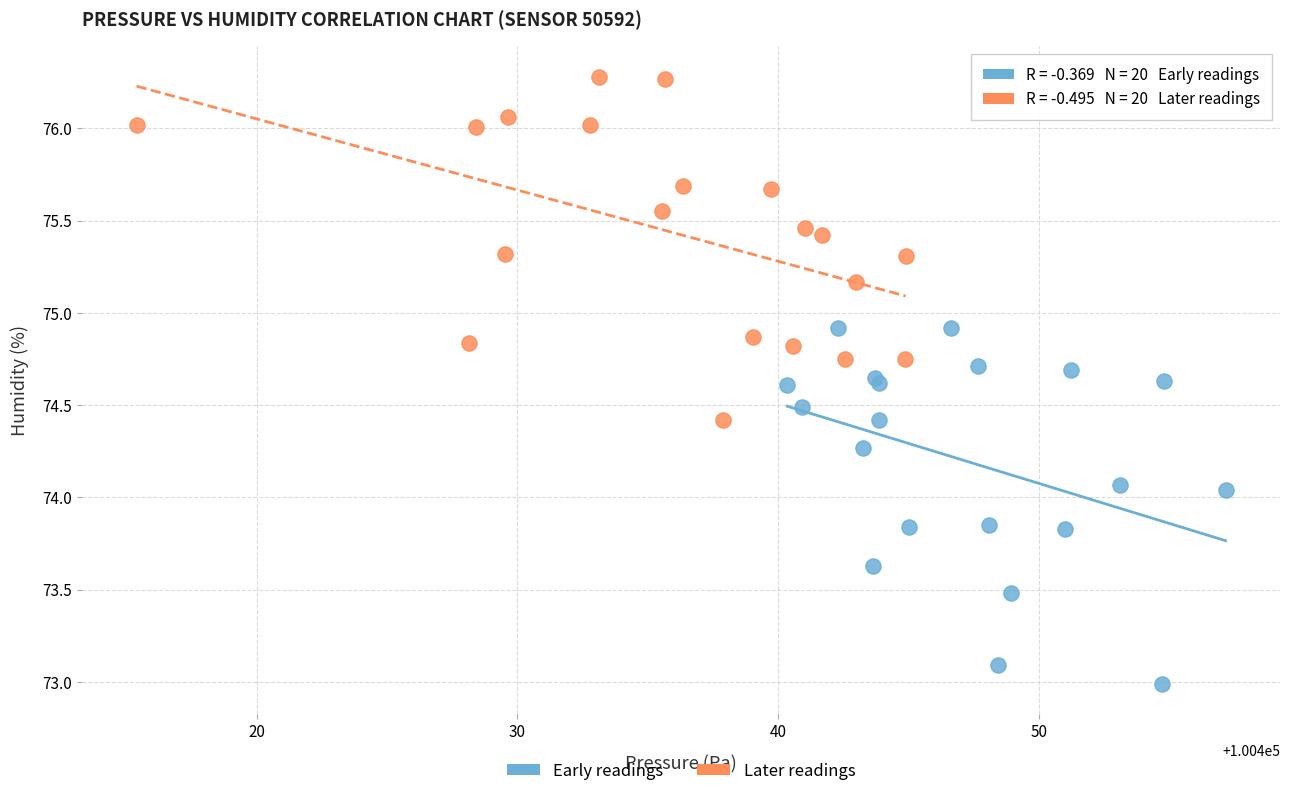

Which series has the largest Y range (max minus min)?

Early readings